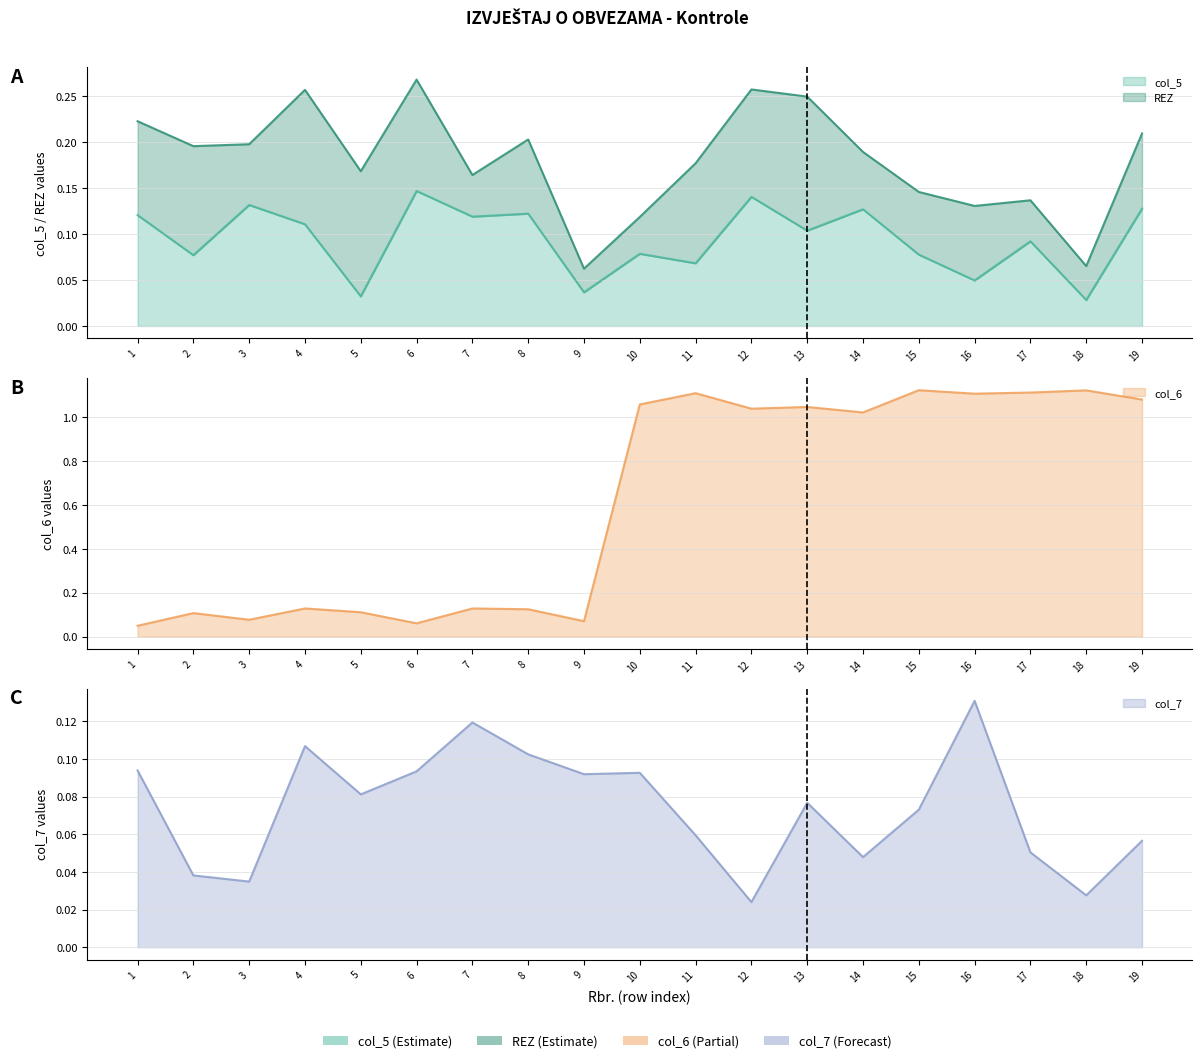

At how many categories does at least one series exceed 0?

19